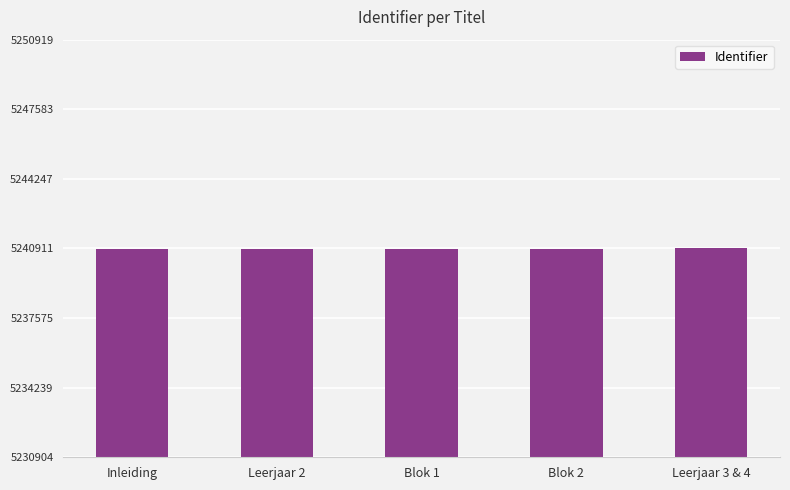

What is the change in value from Leerjaar 2 to Blok 2?

+4